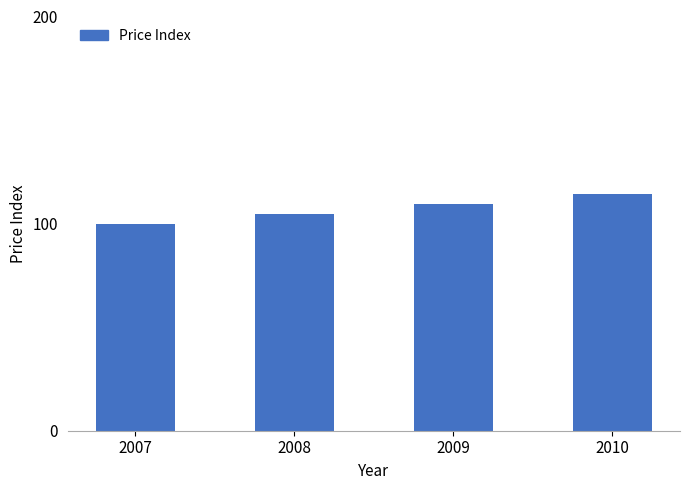

The chart shows a value of 114.4 at 2010. True or false?

True